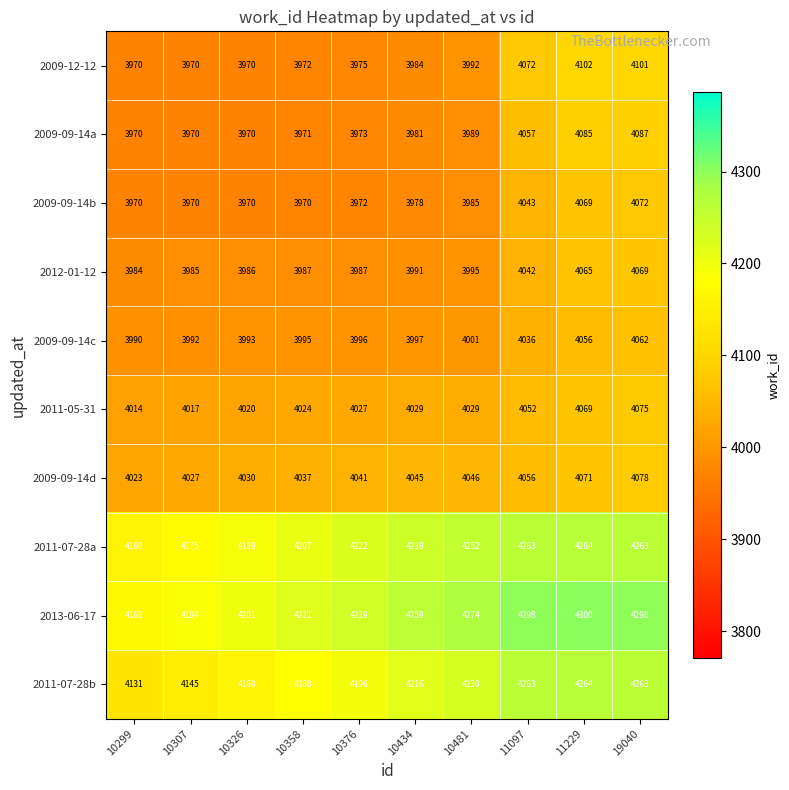

Which series has the widest spread of values?

2011-07-28b